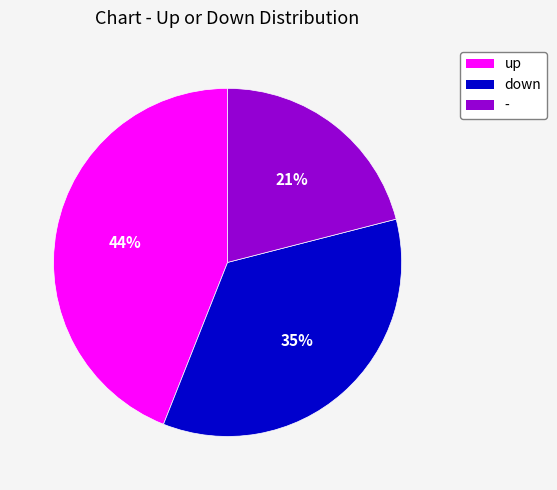

What is the ratio of the value at up to the value at down?

1.3